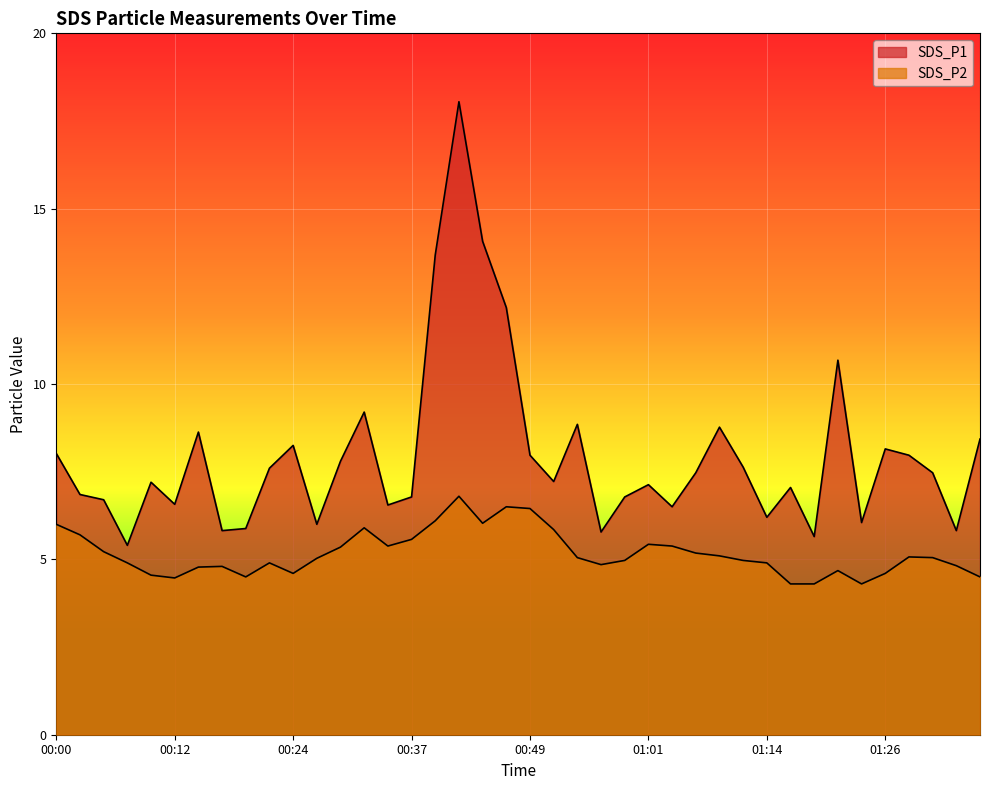

Which category has the lowest value across all series?

01:16